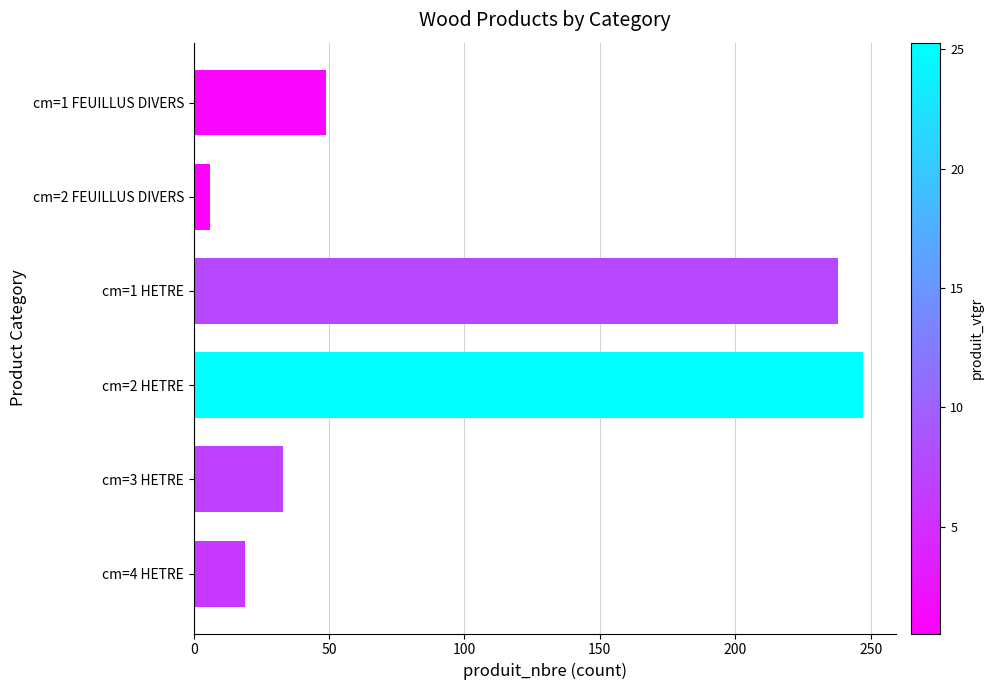

What is the average value?

99